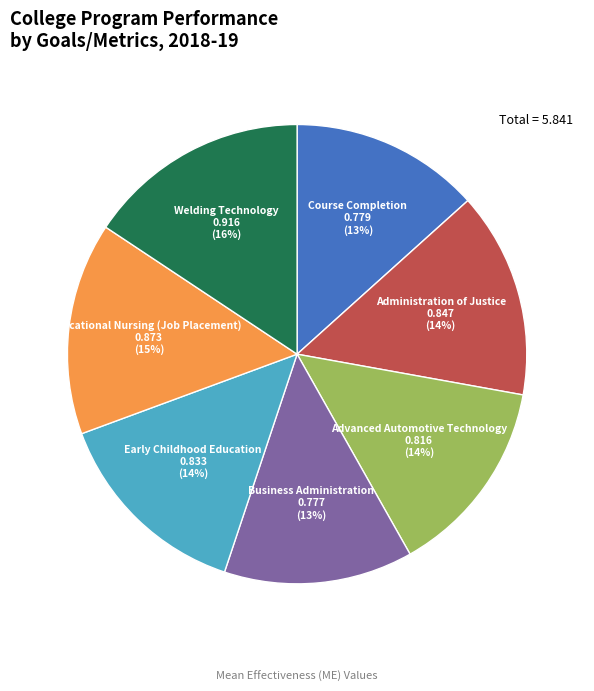

Do Course Completion and Advanced Automotive Technology together represent more than half of the pie?

No